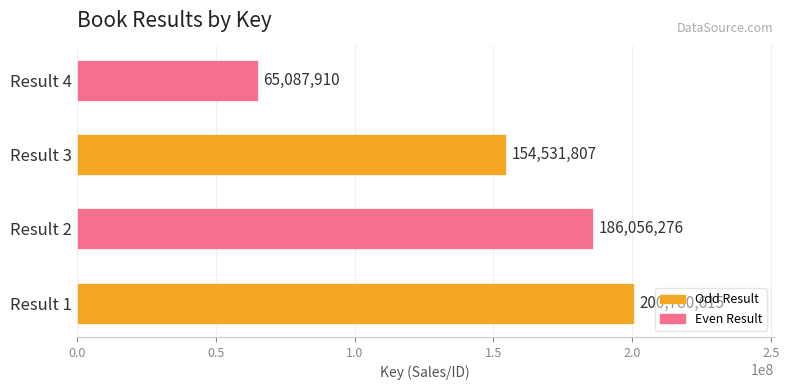

The chart shows a value of 65087910 at Result 4. True or false?

True